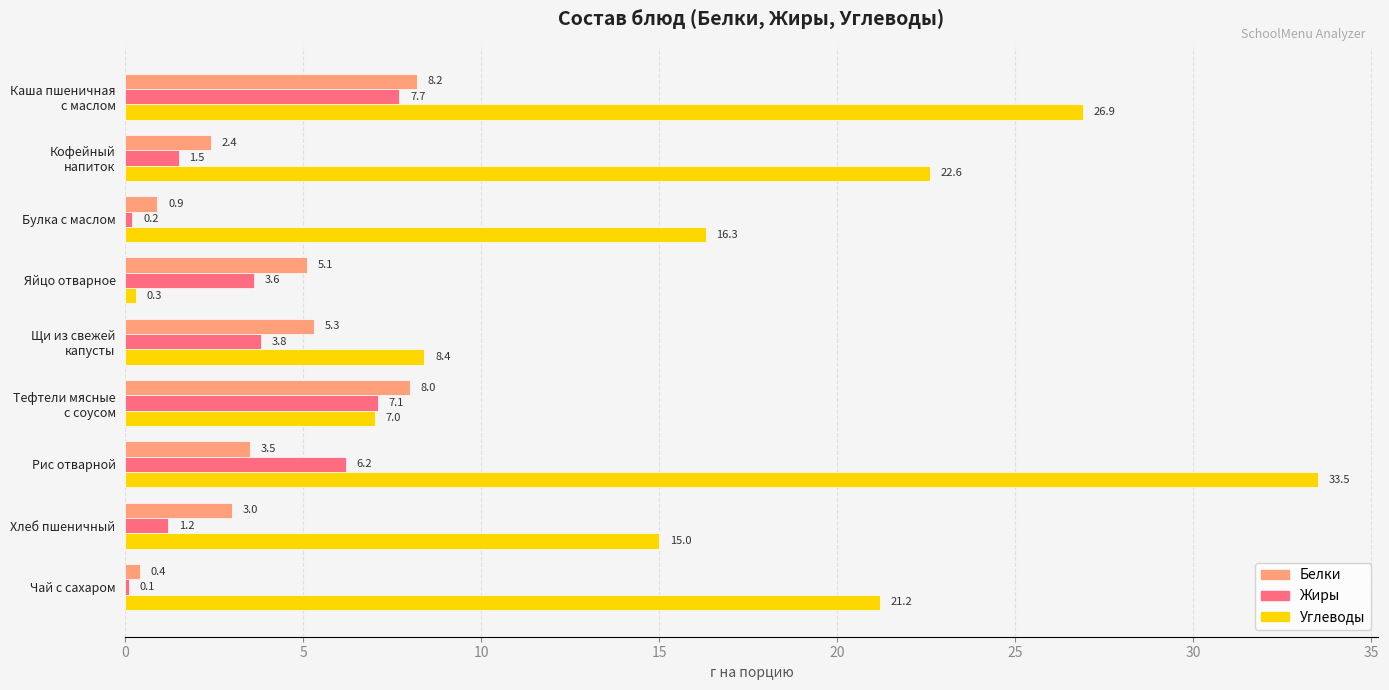

At which category is the sum across all series the highest?

Рис отварной